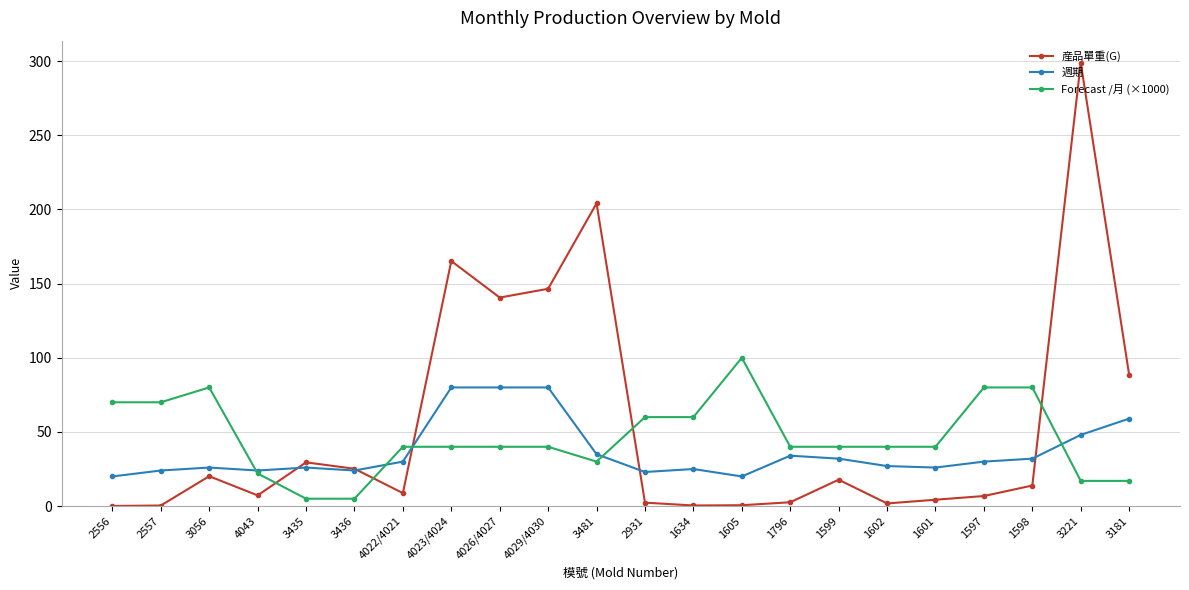

What is the maximum value shown in the chart?

298.9